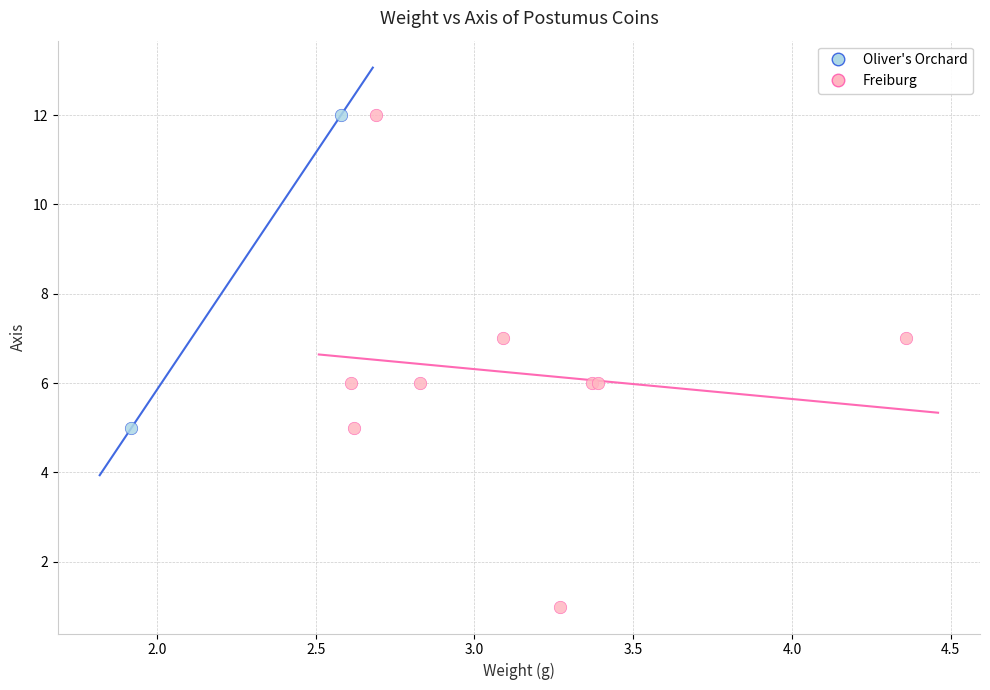

What are all the series names shown in the legend?

Oliver's Orchard, Freiburg